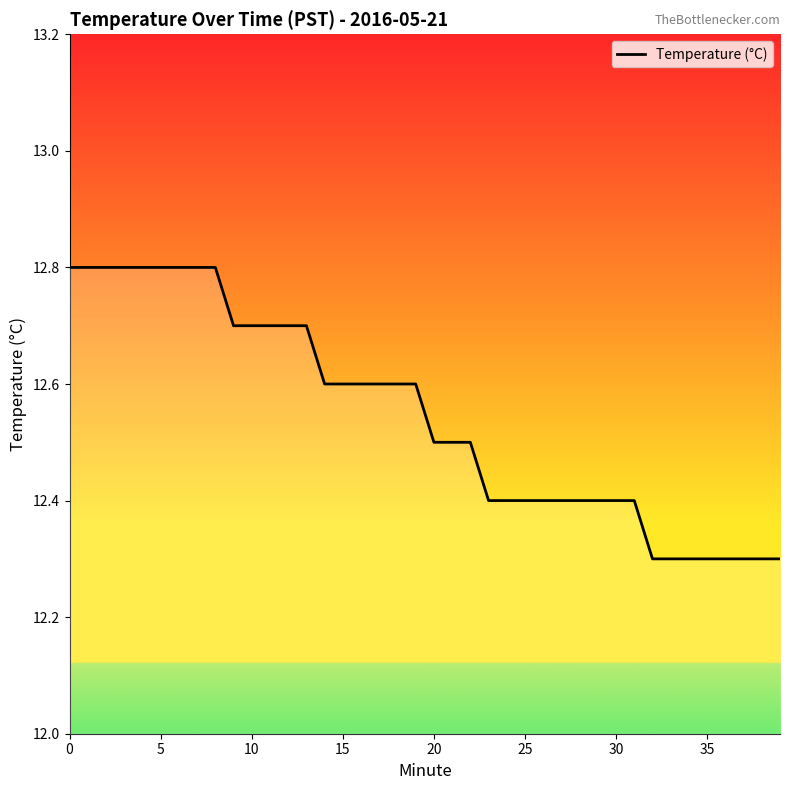

What is the difference between the maximum and minimum values?

0.5